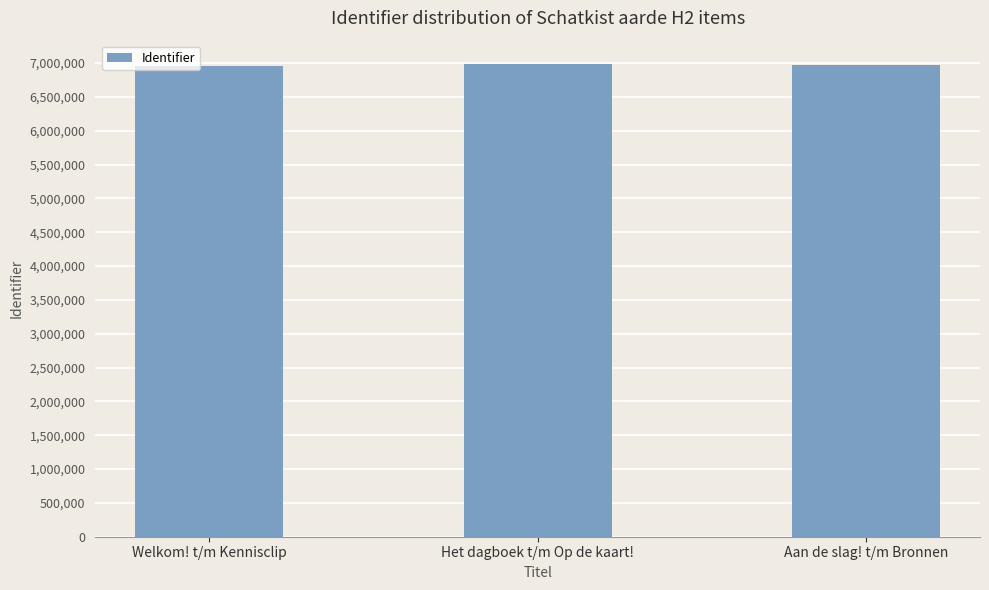

What is the smallest value displayed?

6962448.3